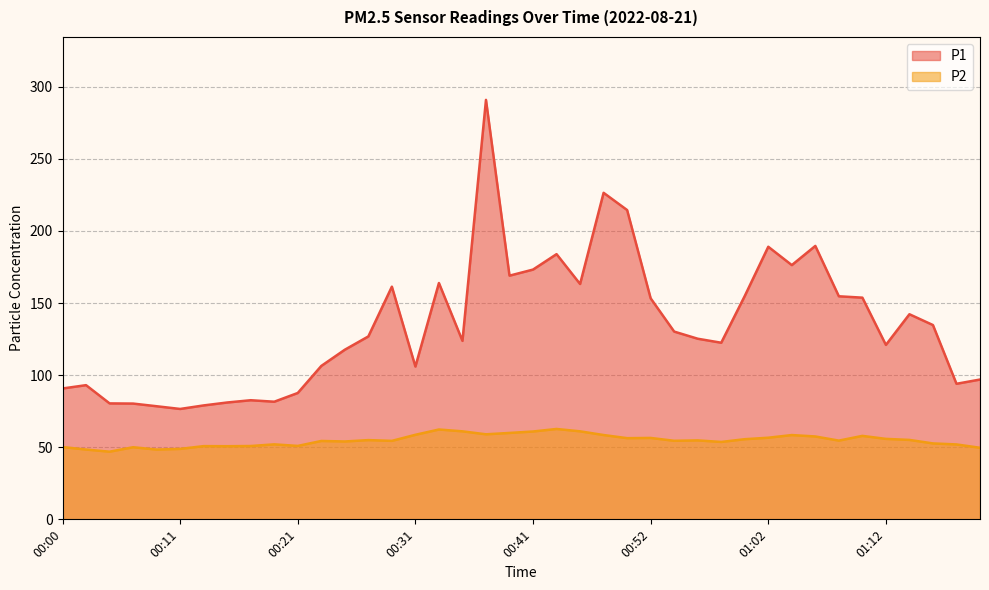

Reading left to right, what are all the values shown in this chart?

P1: 00:00=90.8	00:03=93.0	00:05=80.4	00:07=80.3	00:09=78.4	00:11=76.5	00:13=79.0	00:15=81.0	00:17=82.6	00:19=81.6	00:21=87.6	00:23=106.4	00:25=117.6	00:27=126.8	00:29=161.3	00:31=106.0	00:33=163.9	00:35=123.8	00:37=290.9	00:39=169.0	00:41=173.2	00:43=183.9	00:45=163.2	00:47=226.4	00:49=214.5	00:52=153.3	00:54=130.2	00:56=125.2	00:58=122.5	01:00=154.9	01:02=189.0	01:04=176.3	01:06=189.6	01:08=154.7	01:10=153.7	01:12=121.0	01:14=142.2	01:16=134.7	01:18=94.0	01:20=97.0
P2: 00:00=50.1	00:03=48.4	00:05=46.9	00:07=50.0	00:09=48.4	00:11=48.9	00:13=50.8	00:15=50.7	00:17=50.9	00:19=52.0	00:21=50.9	00:23=54.4	00:25=54.0	00:27=55.0	00:29=54.4	00:31=58.6	00:33=62.3	00:35=61.0	00:37=59.0	00:39=59.9	00:41=60.9	00:43=62.7	00:45=61.0	00:47=58.5	00:49=56.3	00:52=56.5	00:54=54.5	00:56=54.8	00:58=53.7	01:00=55.6	01:02=56.6	01:04=58.5	01:06=57.5	01:08=54.6	01:10=57.9	01:12=55.8	01:14=55.1	01:16=52.6	01:18=52.0	01:20=49.6